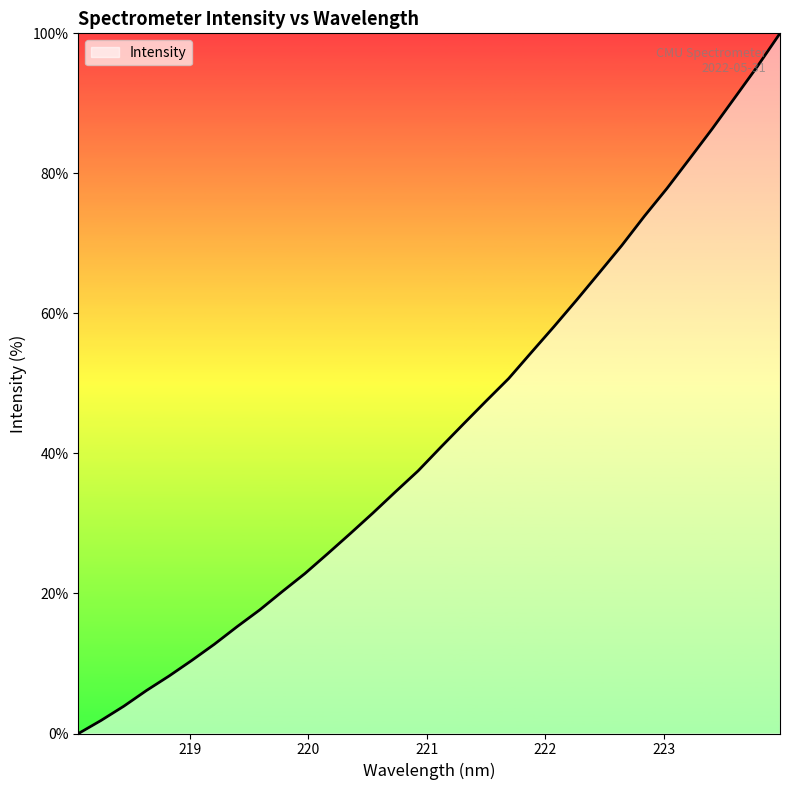

What is the difference between the maximum and minimum values?

100.0